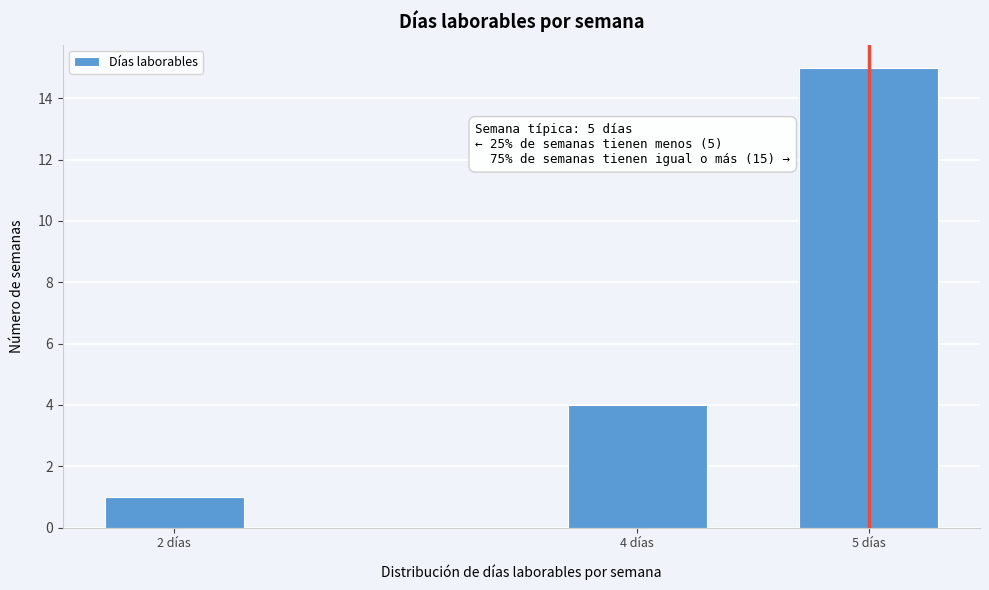

Reading left to right, what are all the values shown in this chart?

1	4	15